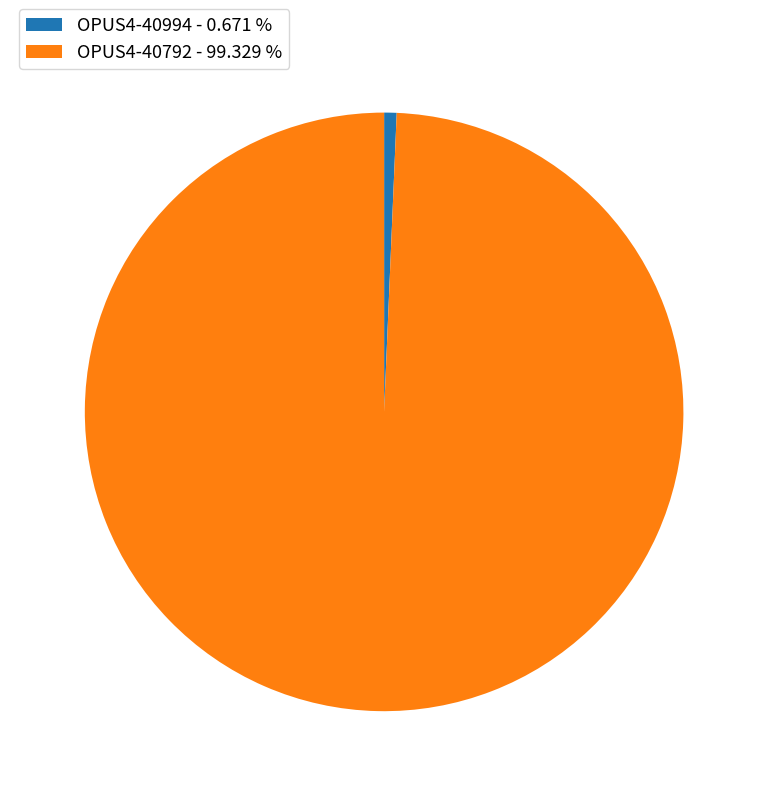

Between OPUS4-40994 and OPUS4-40792, which is larger?

OPUS4-40792